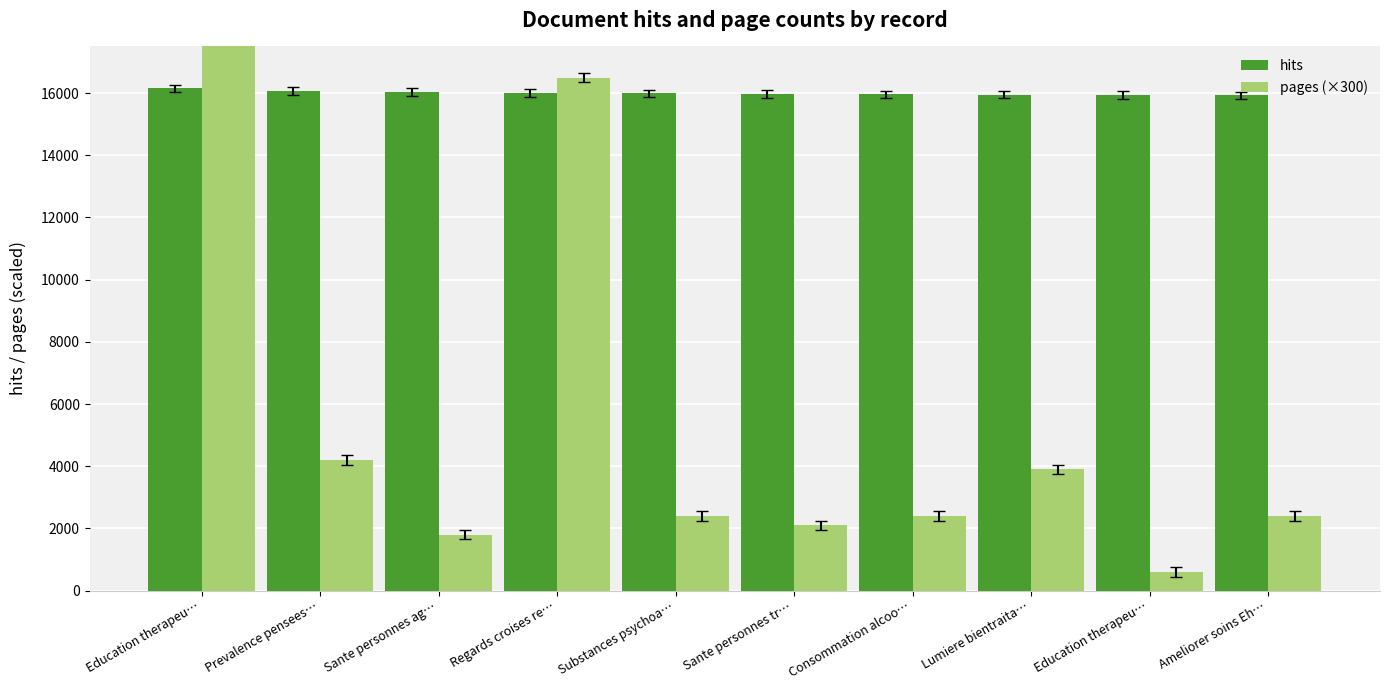

List the series in order of their overall mean, lowest first.

pages (×300), hits